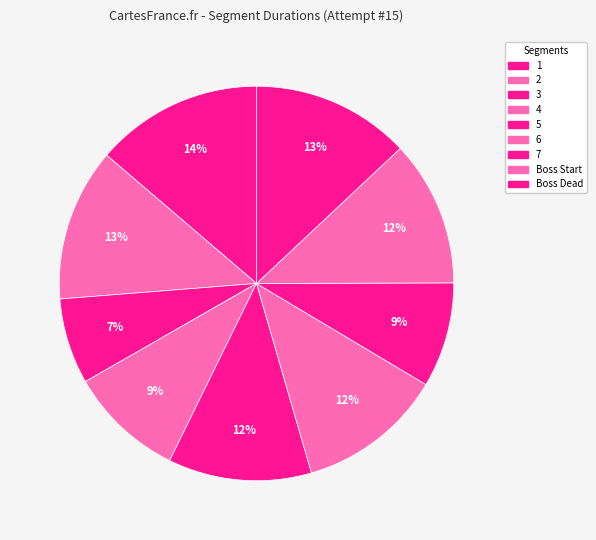

Rank the categories by value from lowest to highest.

3, 7, 4, 5, 6, Boss Start, 2, Boss Dead, 1